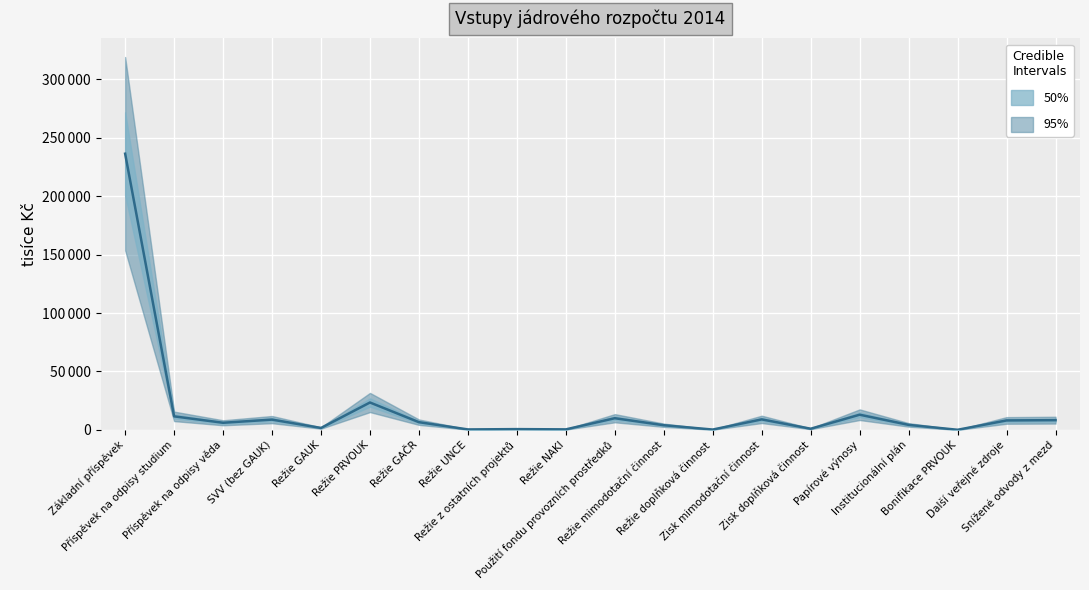

Does the chart display data point markers on the line(s)?

No